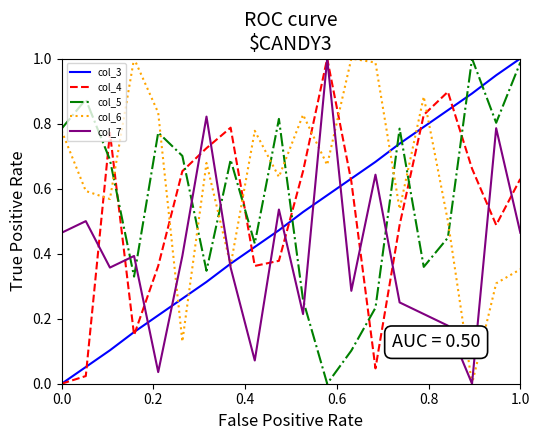

How many intersections are there between col_6 and col_4?

7